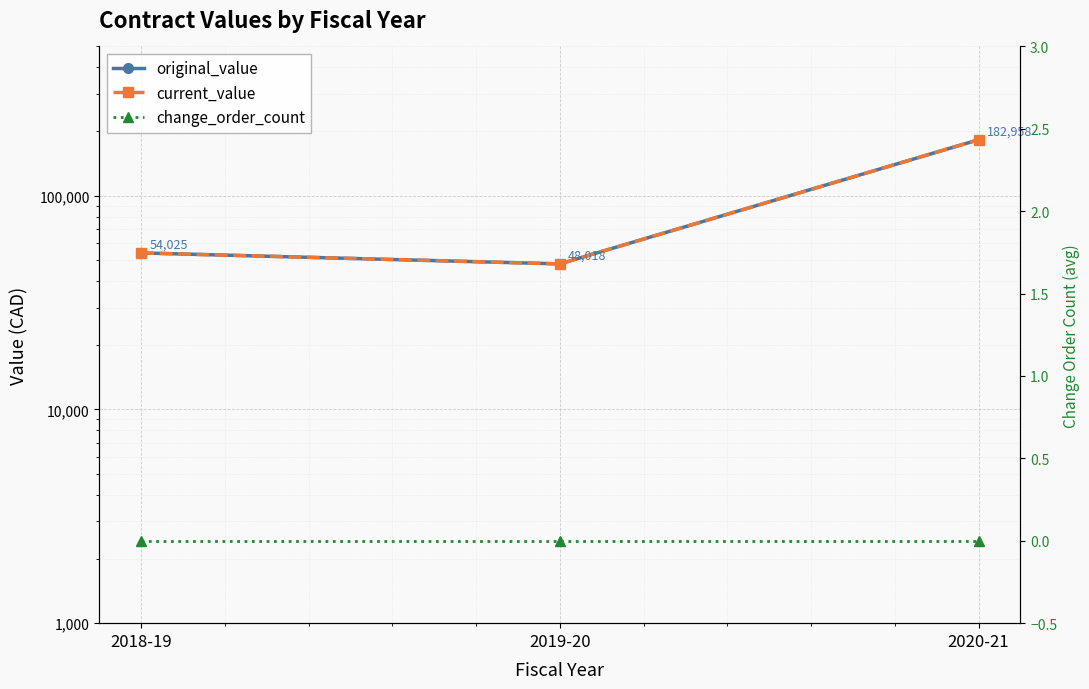

Reading left to right, what are all the values shown in this chart?

original_value: 2018-19=54025.0	2019-20=48018.2	2020-21=182957.7
current_value: 2018-19=54025.0	2019-20=48018.2	2020-21=182957.7
change_order_count: 2018-19=0.0	2019-20=0.0	2020-21=0.0